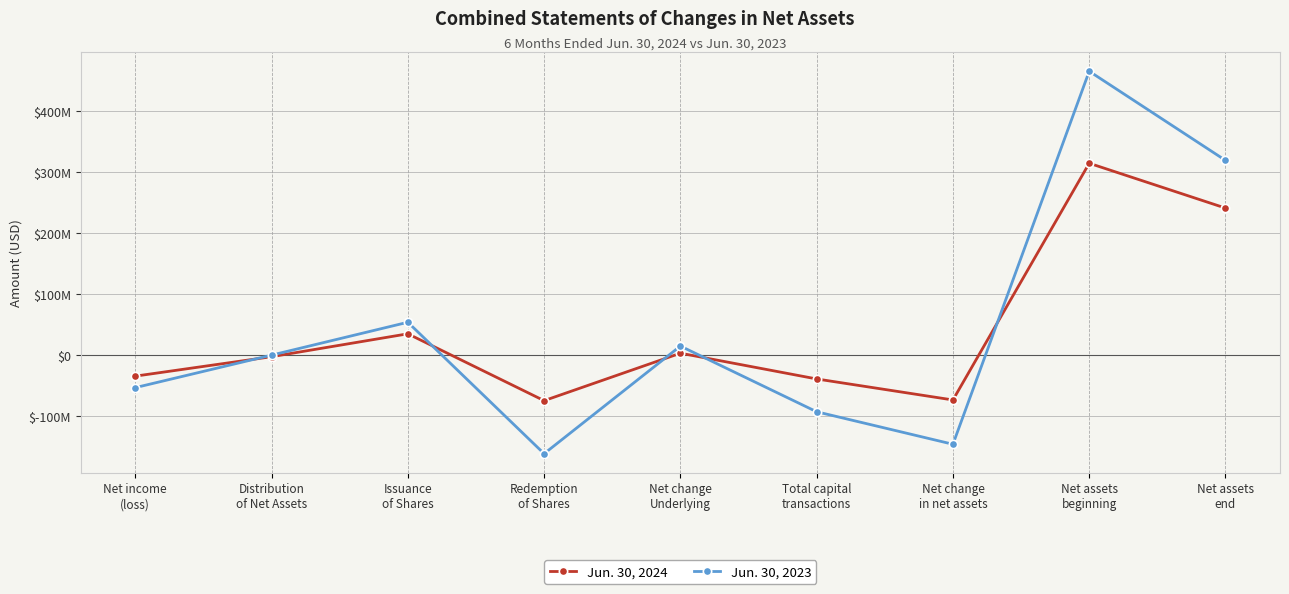

Is it true that Jun. 30, 2024 equals -2574071 at Distribution
of Net Assets?

True